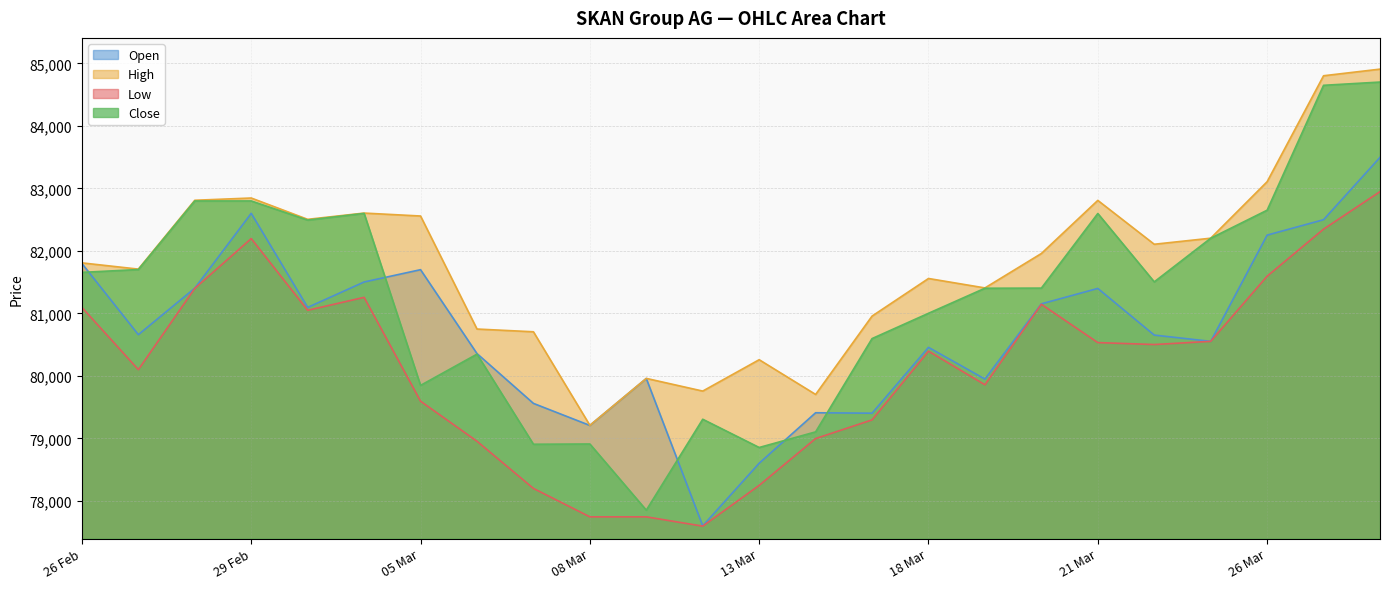

What is the label of the 14th point from the left?

14.03.2024